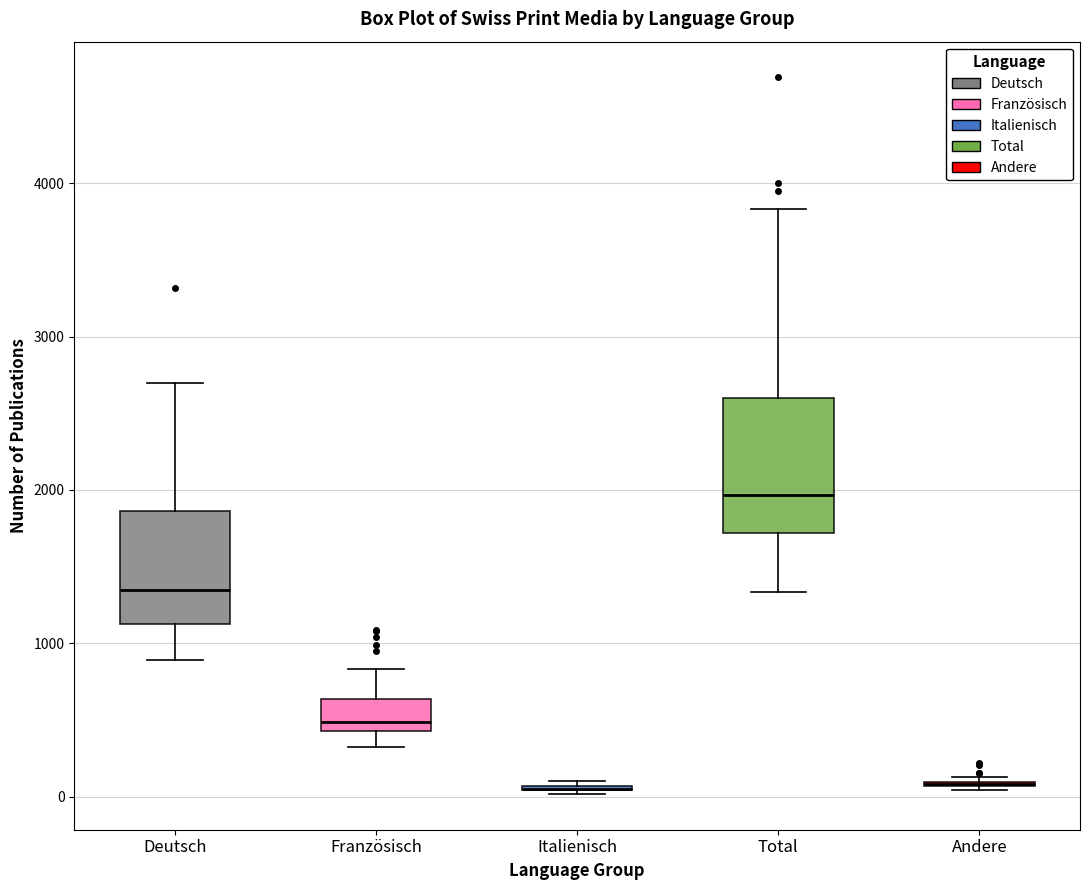

Reading left to right, transcribe this box plot: for each box, give where its median line is, the range the box spans, and where its two whiskers end, as read against the y-axis. The values are not printed on the chart, so give them approximately, as read against the axis.

Deutsch: median 1400, box 1100 to 1900, whiskers 900 to 2700
Französisch: median 500, box 400 to 600, whiskers 300 to 800
Italienisch: box collapsed to a line at 0, whiskers 0 to 100
Total: median 2000, box 1700 to 2600, whiskers 1300 to 3800
Andere: box collapsed to a line at 100, whiskers 0 to 100